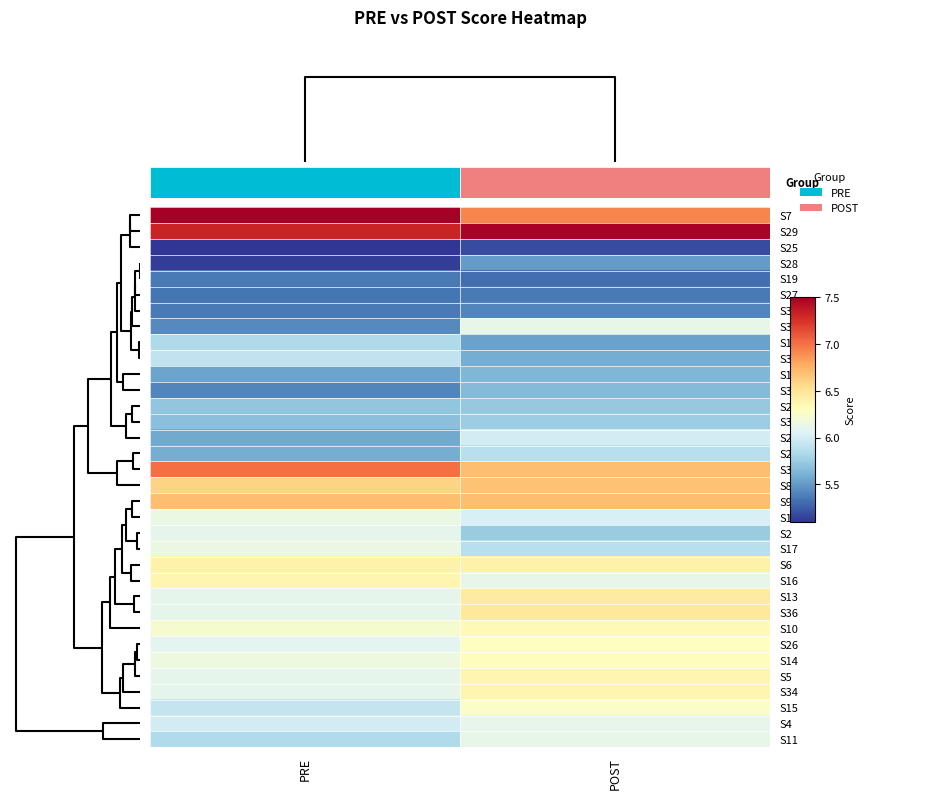

At which category is the sum across all series the highest?

POST